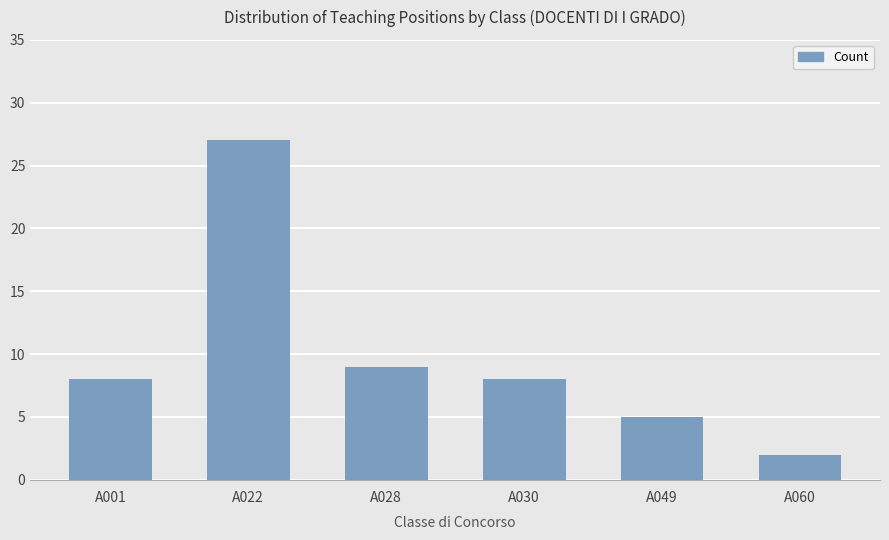

What is the difference between the values at A030 and A028?

1